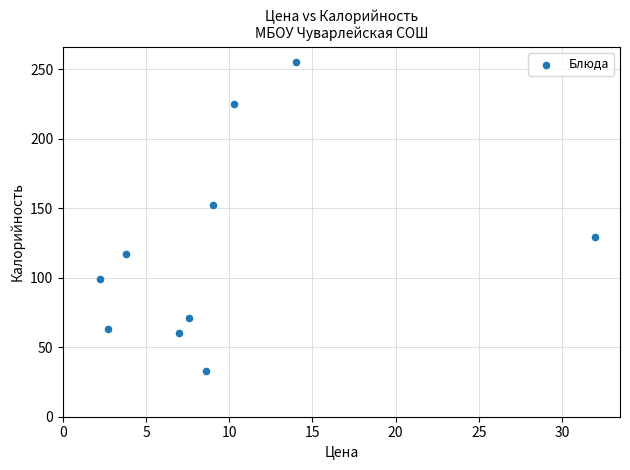

What is the average Y value?

120